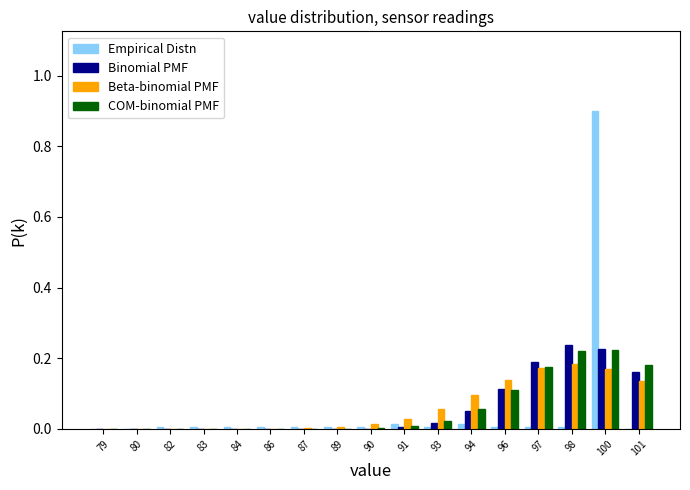

What is the maximum value for Empirical Distn?

0.9